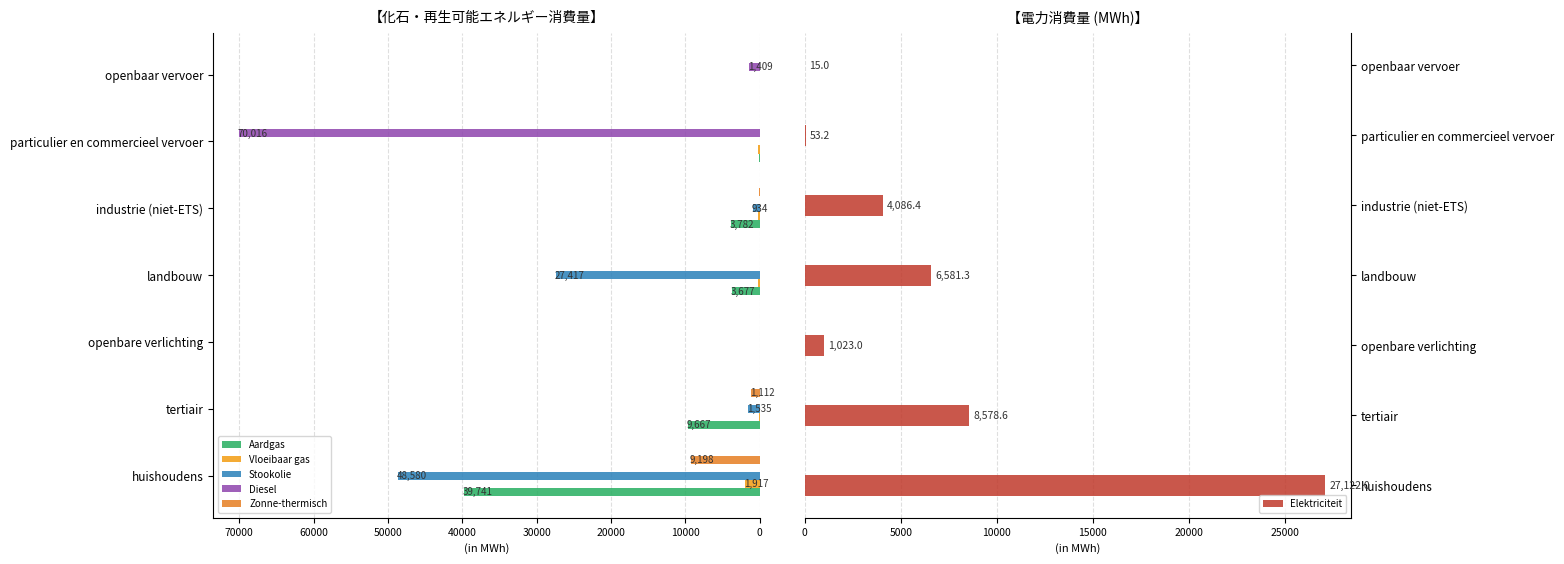

What is the approximate value of Aardgas at industrie (niet-ETS)?

3782.8